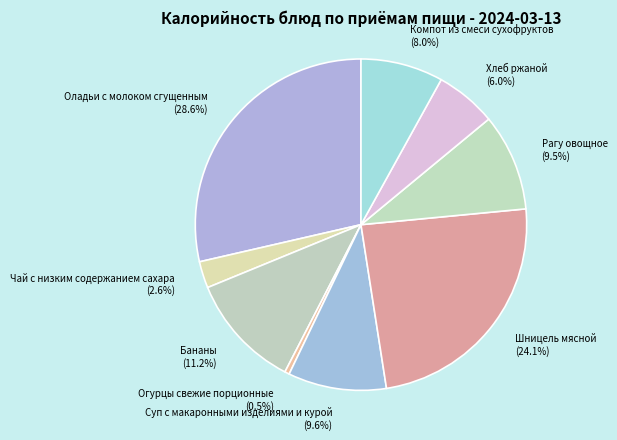

Count the number of slices in the pie.

9